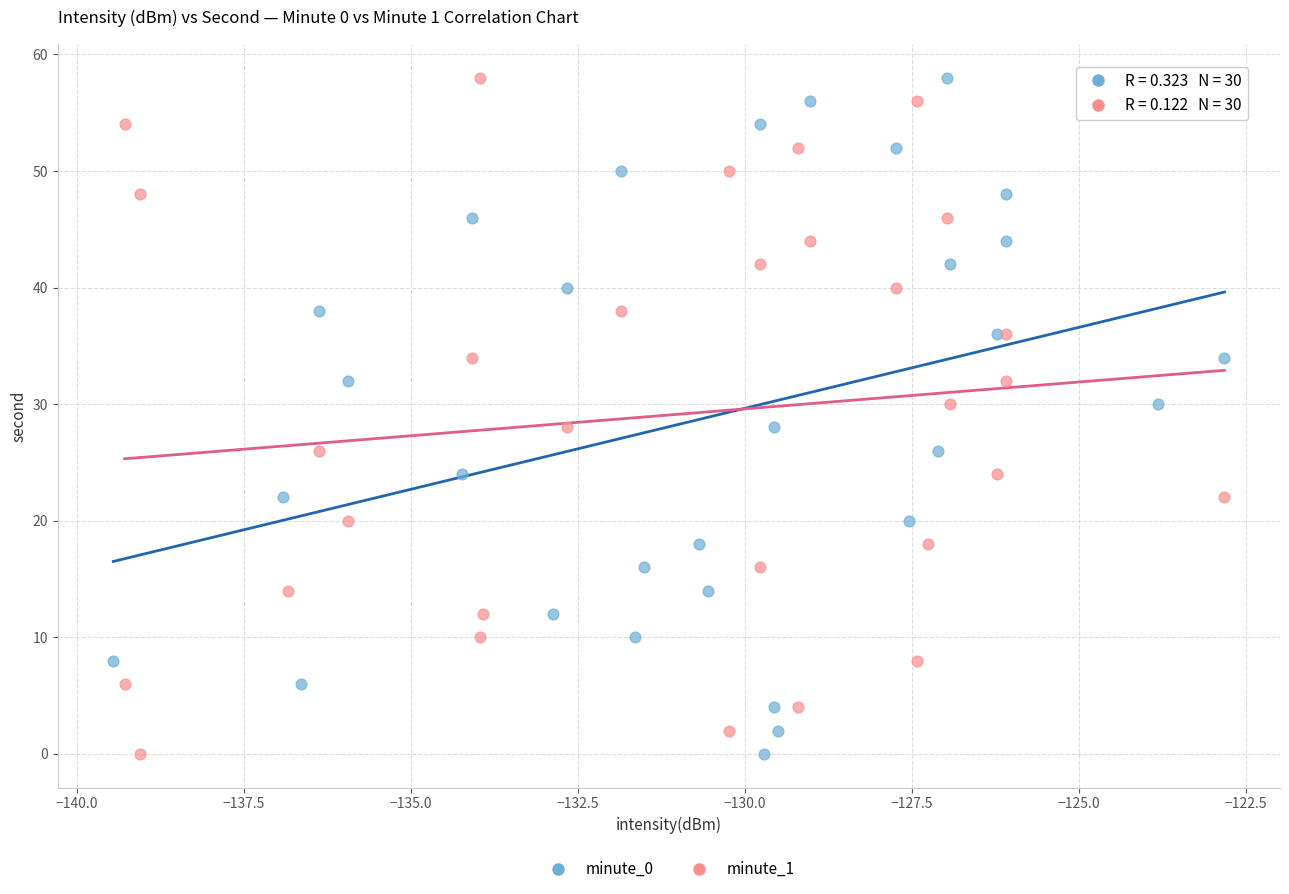

What are all the series names shown in the legend?

minute_0, minute_1